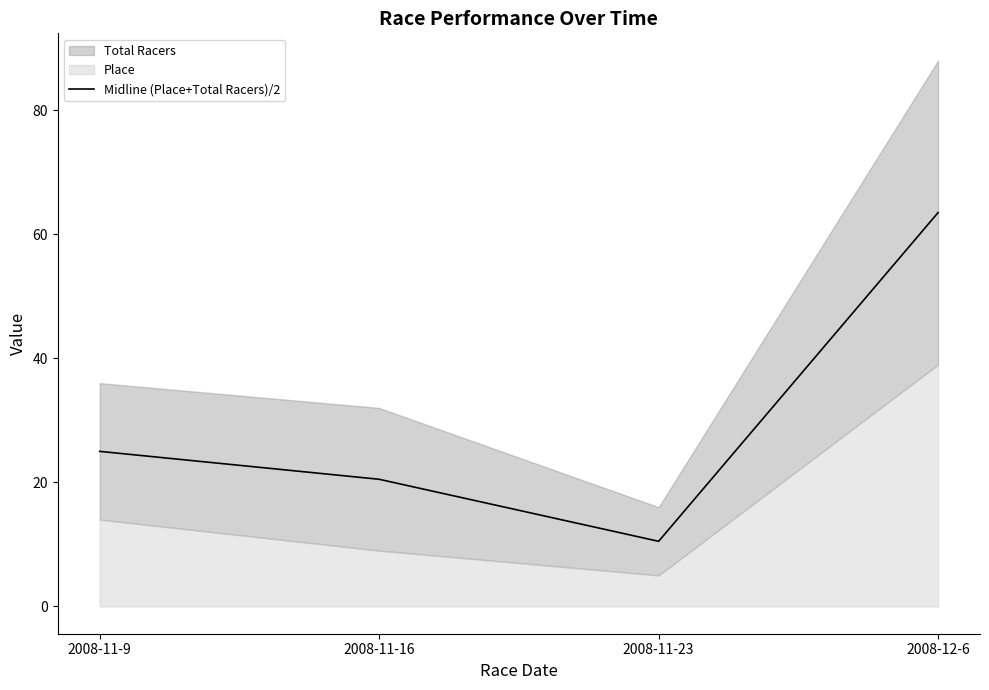

Rank the categories by value from lowest to highest.

2008-11-23, 2008-11-16, 2008-11-9, 2008-12-6